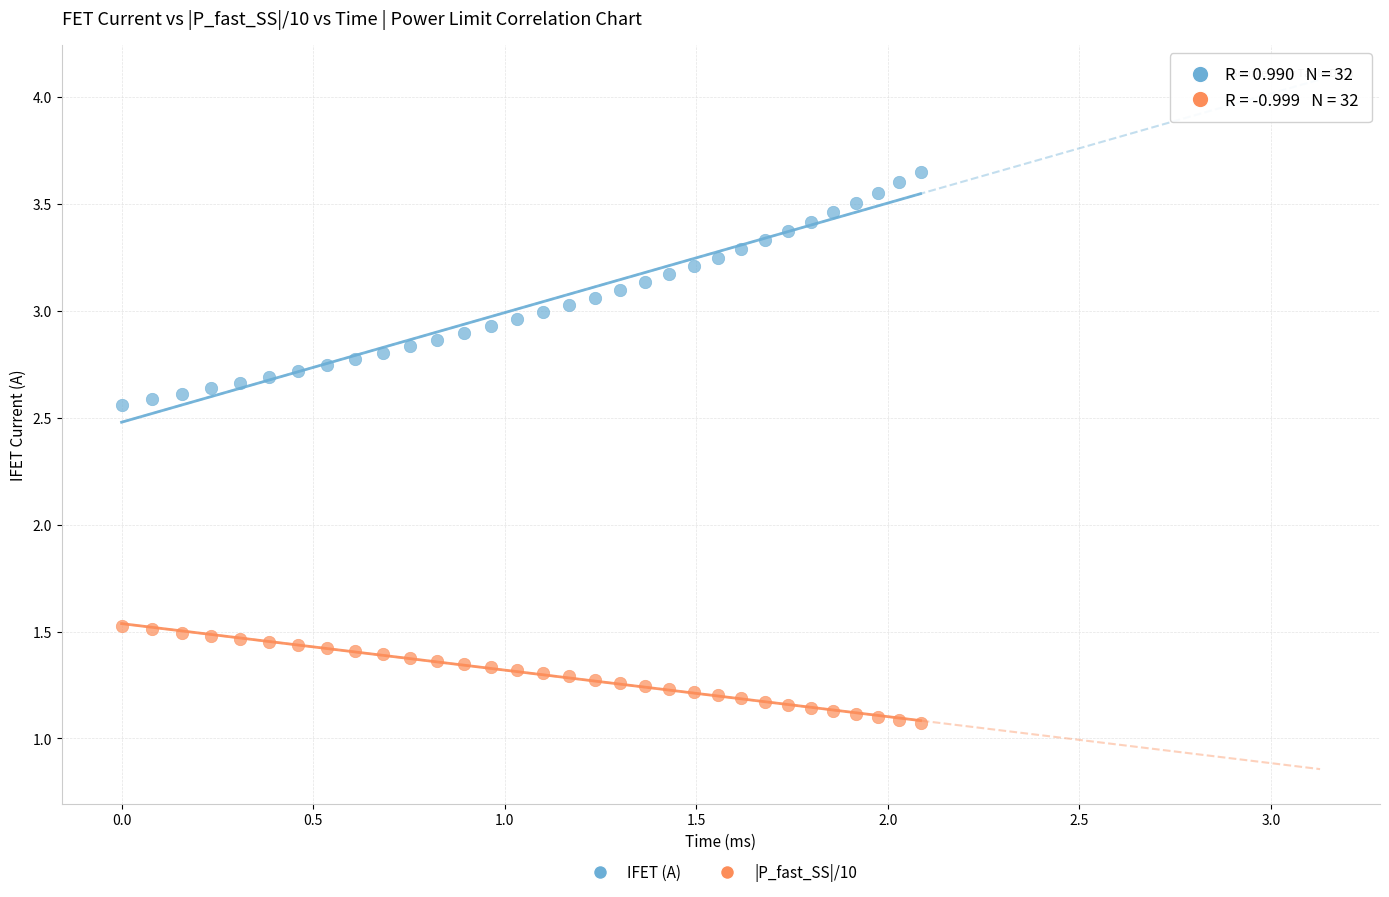

Across all data points, what is the range of X values (max minus min)?

2.1